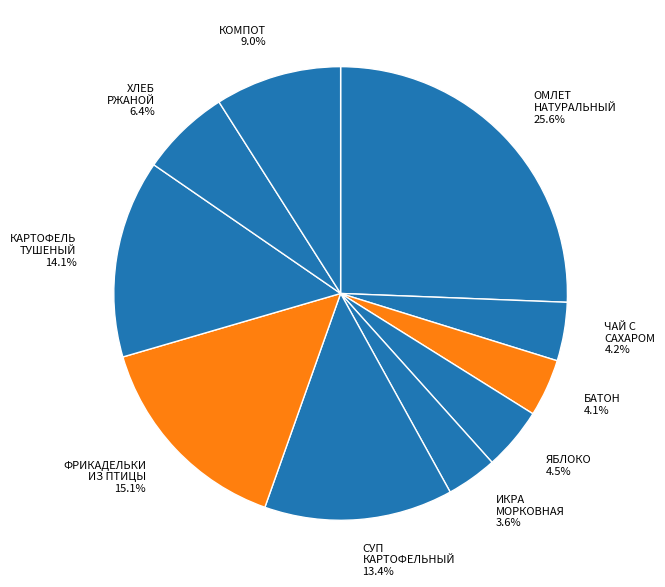

Count the number of slices in the pie.

10